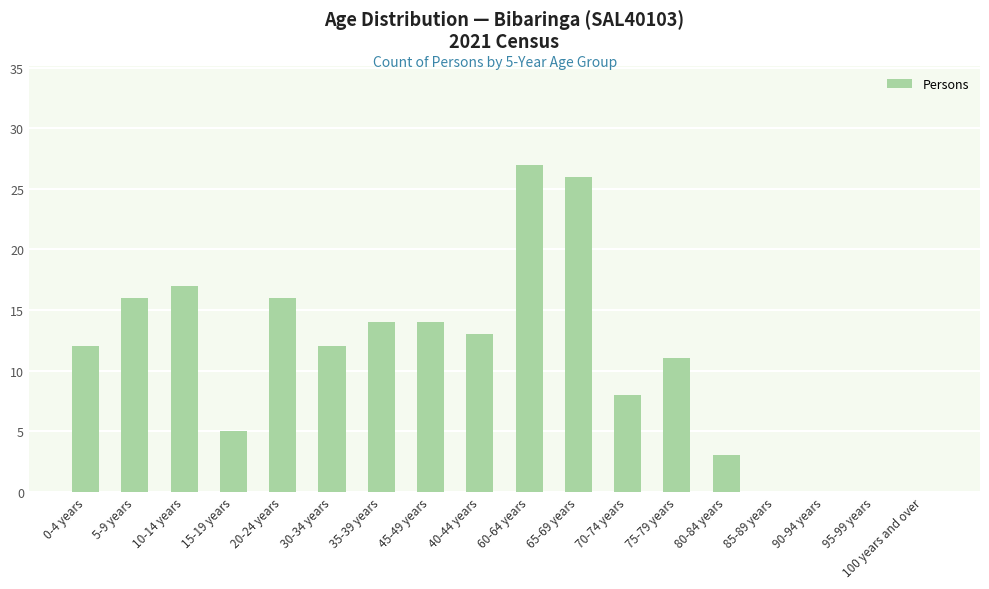

The value at 100 years and over is 0. True or false?

True